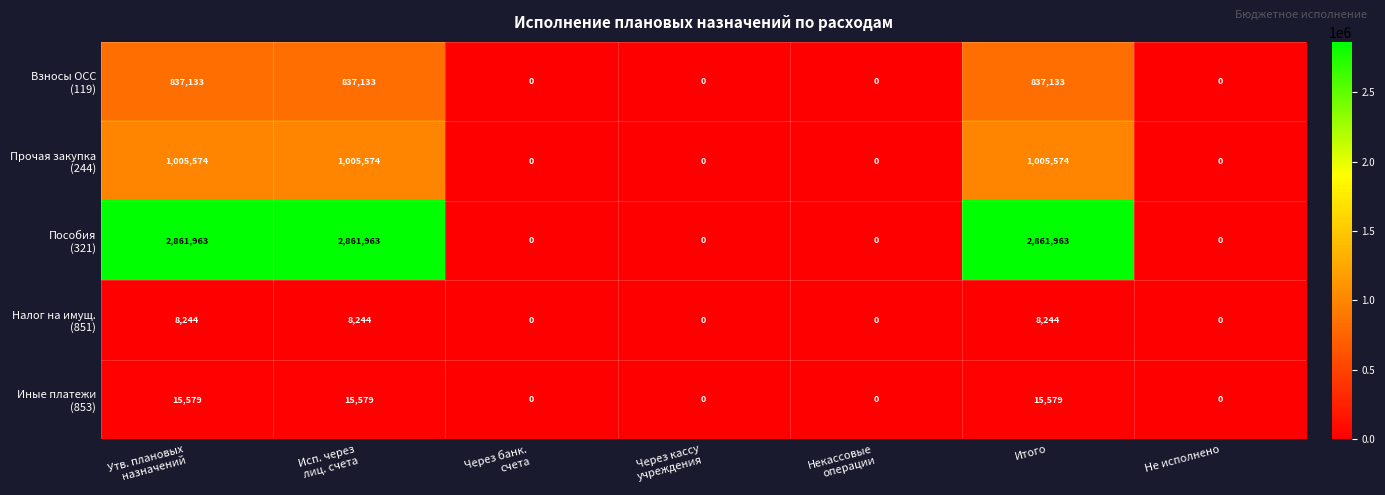

At how many categories does at least one series exceed 333194?

3